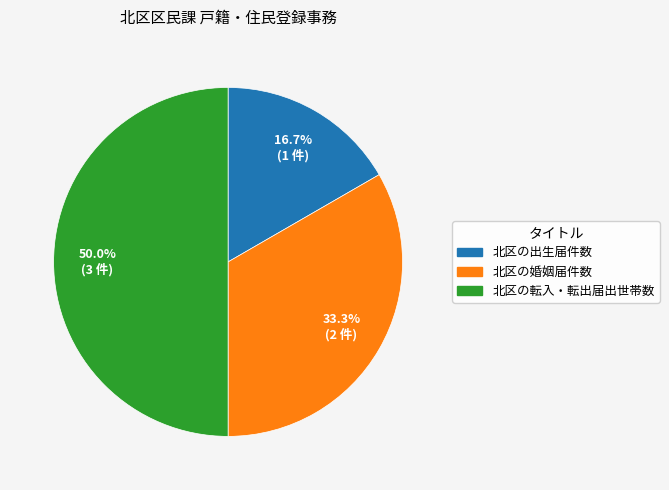

What percentage is the 北区の出生届件数 slice, to the nearest percent?

17%